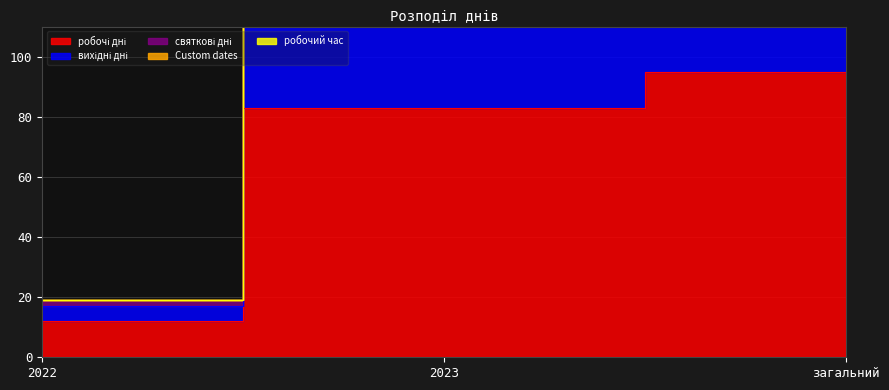

Reading left to right, list all the values displayed in this chart.

робочі дні: 2022=12	2023=83	загальний=95
вихідні дні: 2022=5	2023=35	загальний=40
святкові дні: 2022=2	2023=4	загальний=6
Custom dates: 2022=0	2023=0	загальний=0
робочий час: 2022=0	2023=0	загальний=0